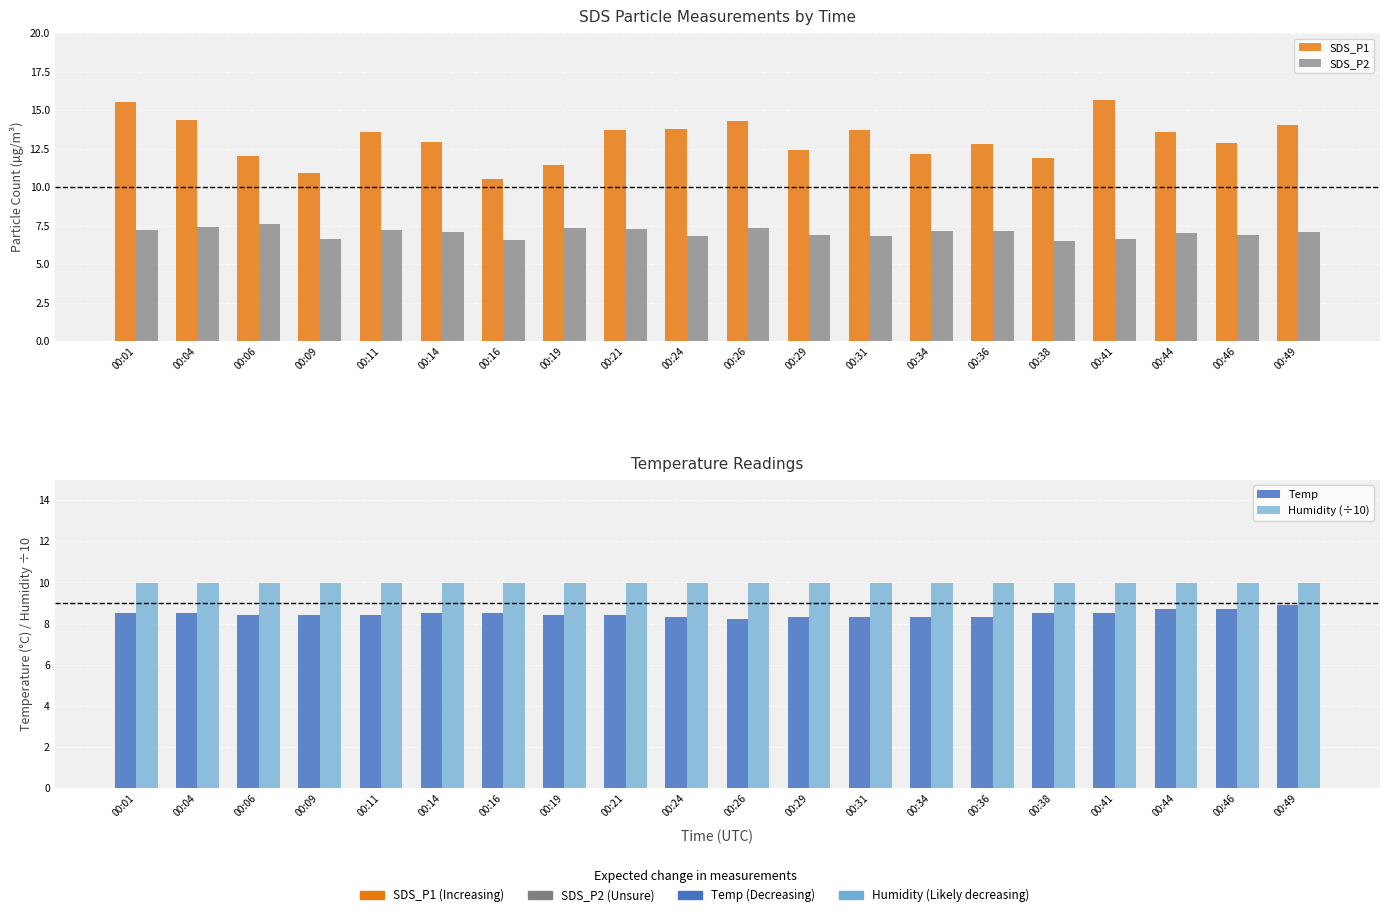

Is it true that Humidity (÷10) equals 10.0 at 00:49?

True